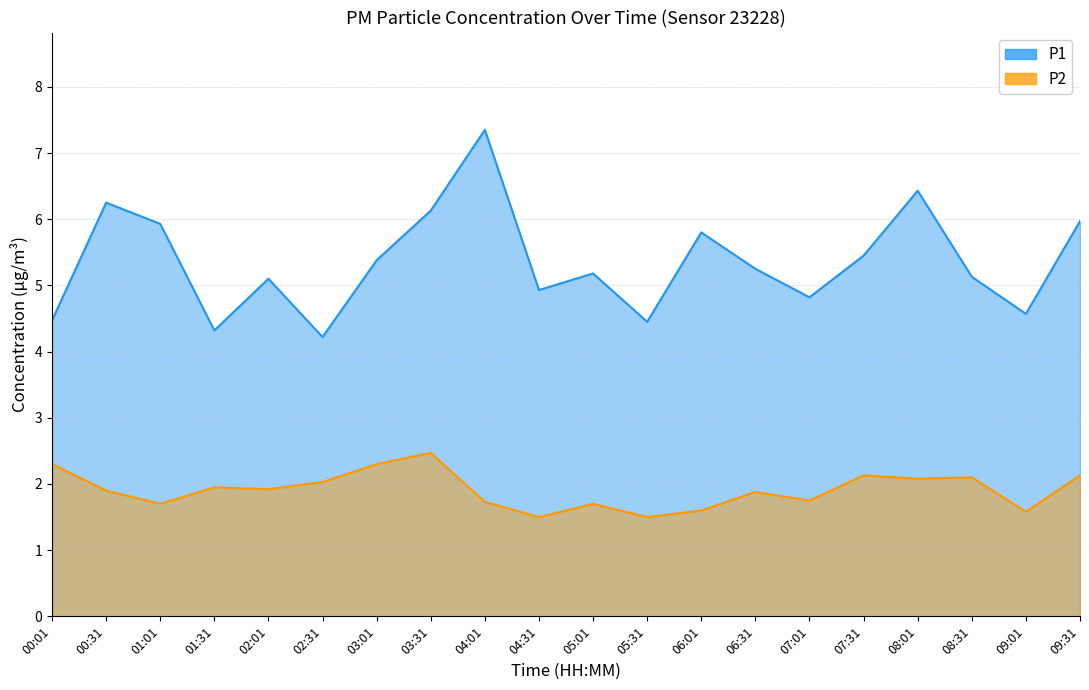

What is the maximum value for P1?

7.3